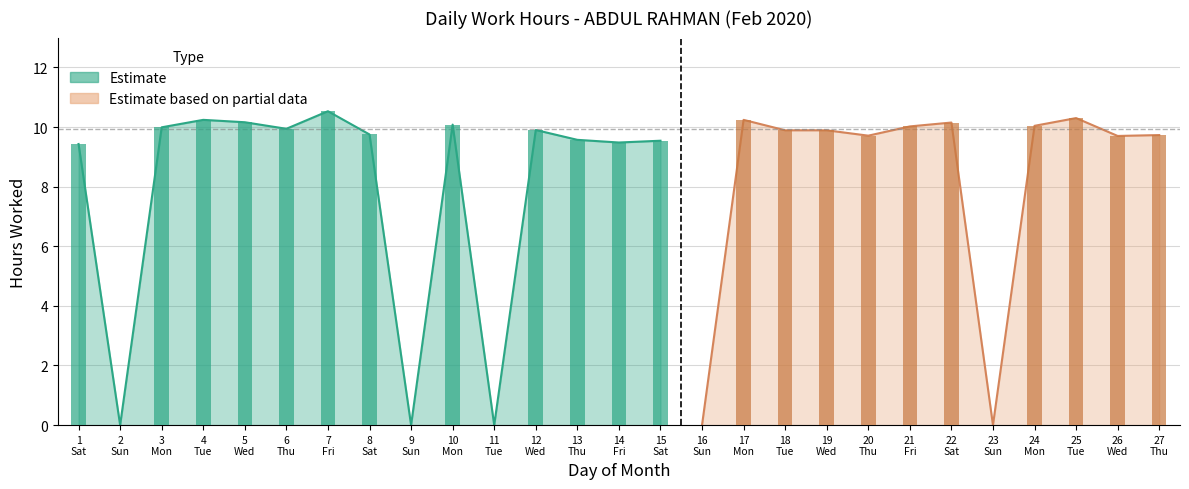

List the labels in order of value, largest first.

7, 25, 4, 17, 5, 22, 10, 24, 21, 3, 6, 12, 18, 19, 8, 27, 20, 26, 13, 15, 14, 1, 2, 9, 11, 16, 23